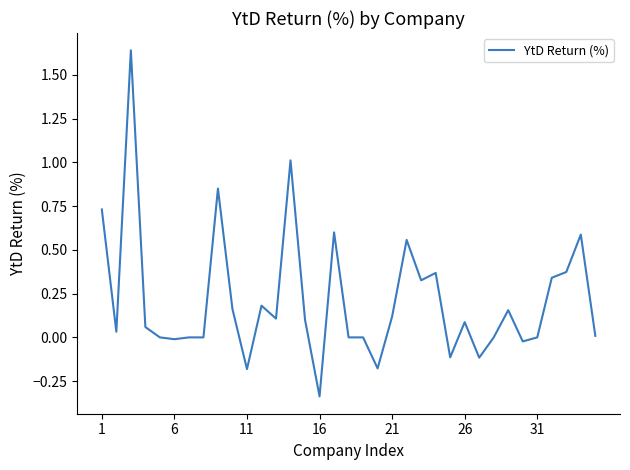

What is the difference between the maximum and minimum values?

2.0